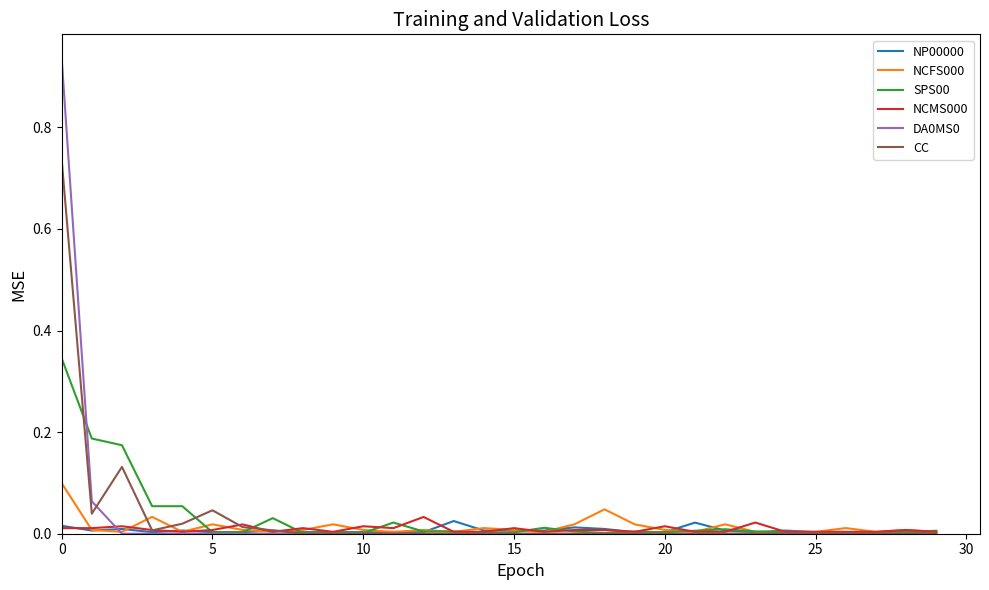

Does the chart display data point markers on the line(s)?

No